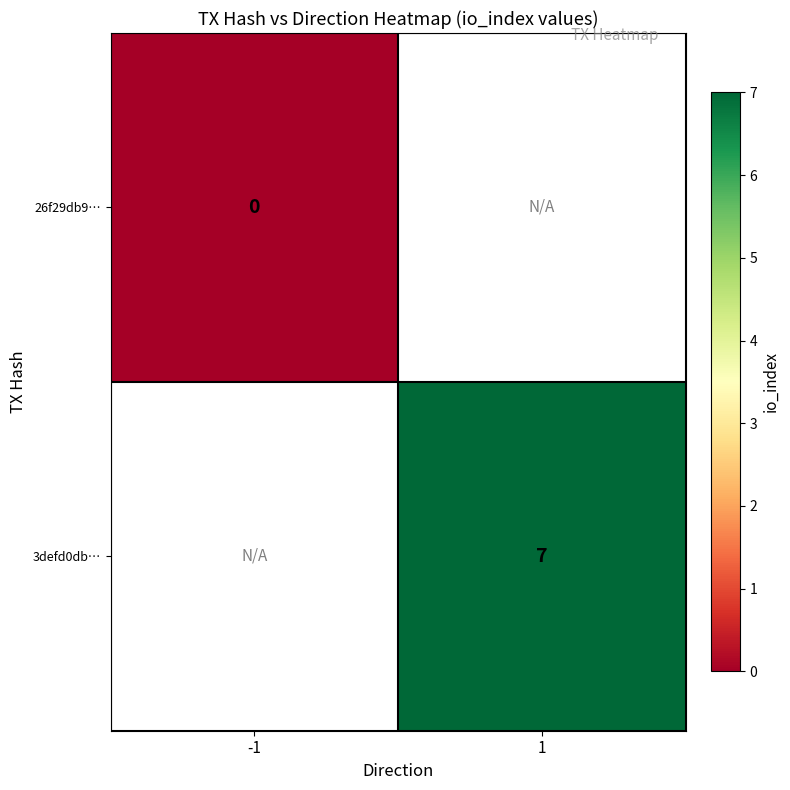

At how many categories does at least one series exceed 5?

1